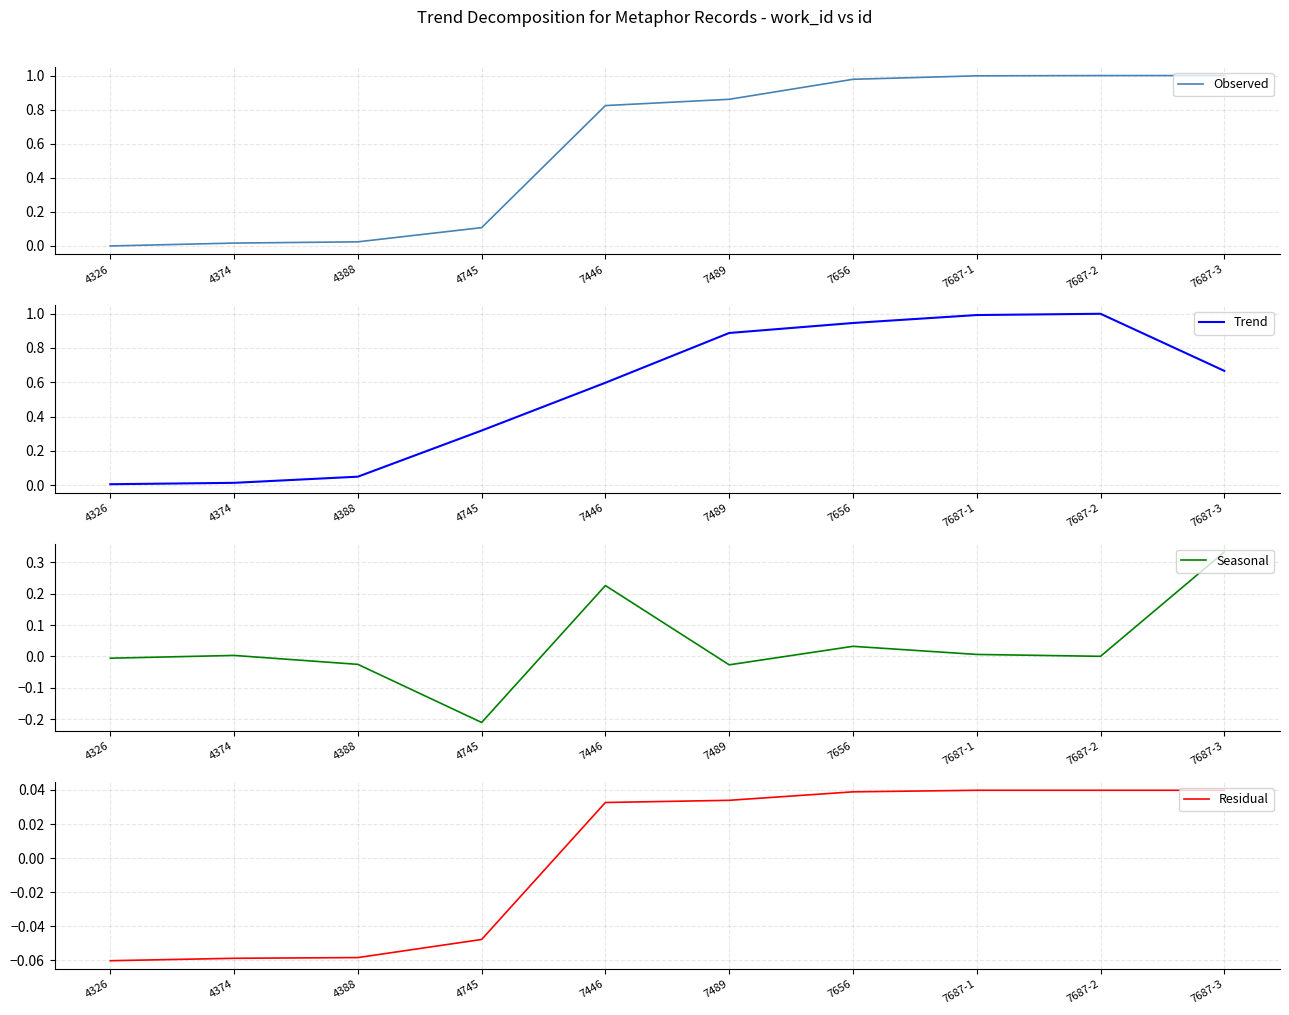

The Observed series shows 1.0 at 7687-3. True or false?

True